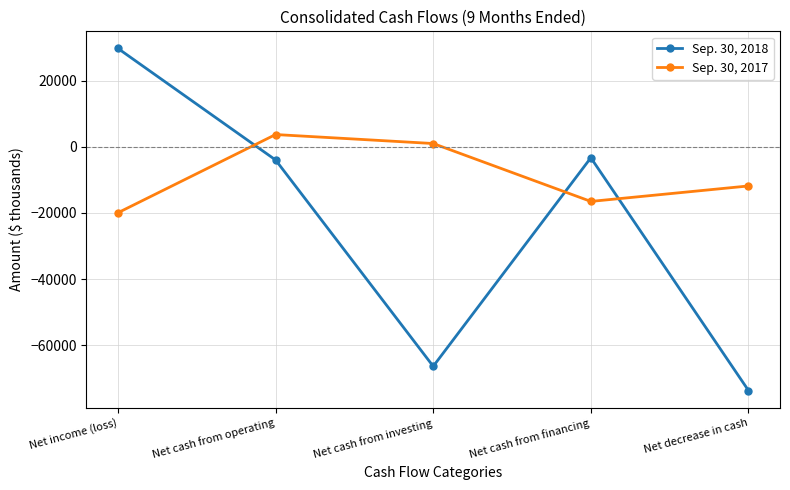

What is the difference between the maximum and minimum values in the Sep. 30, 2017 series?

23644